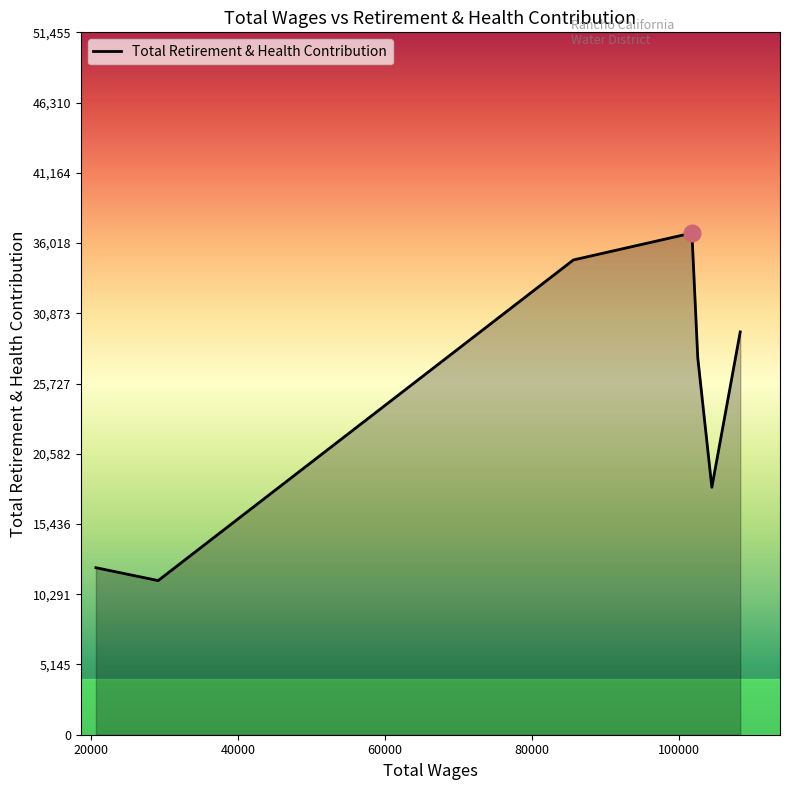

What is the difference between the maximum and minimum values?

25462